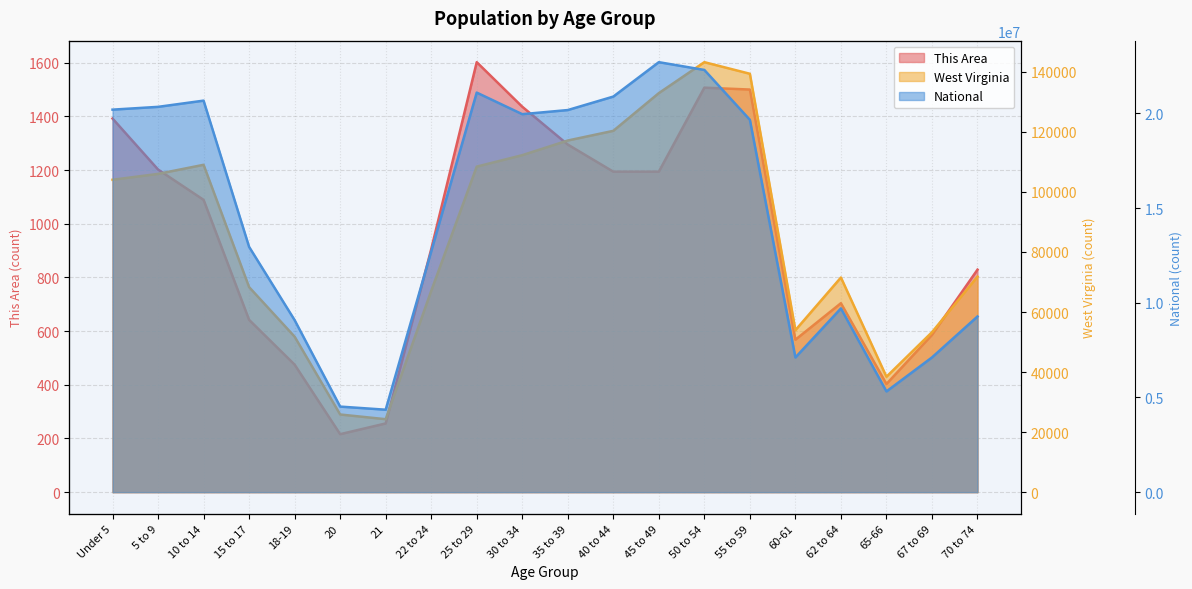

Which series has the largest total across all categories?

National